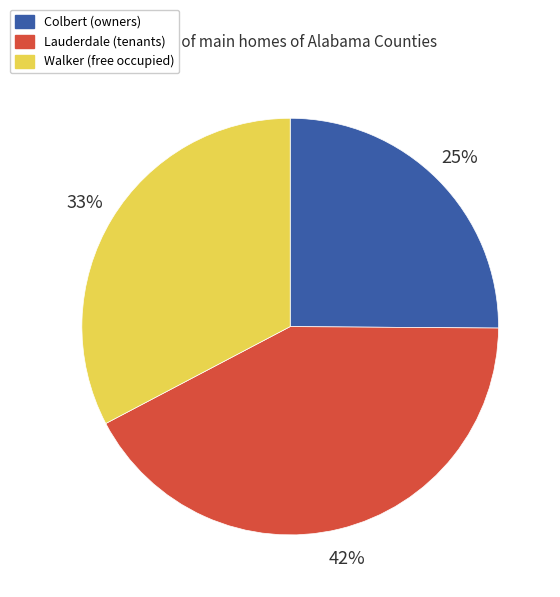

What is the ratio of the value at Walker (free occupied) to the value at Colbert (owners)?

1.3